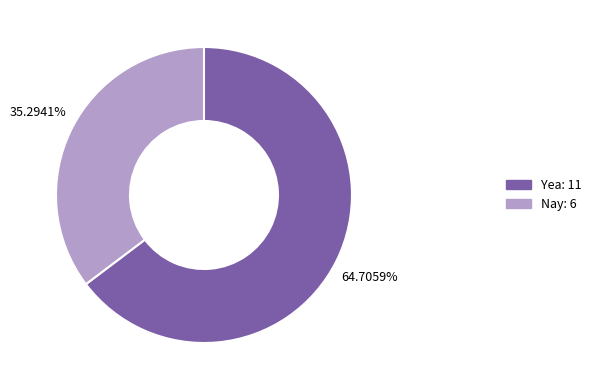

What percentage do Yea and Nay together represent?

100.0%